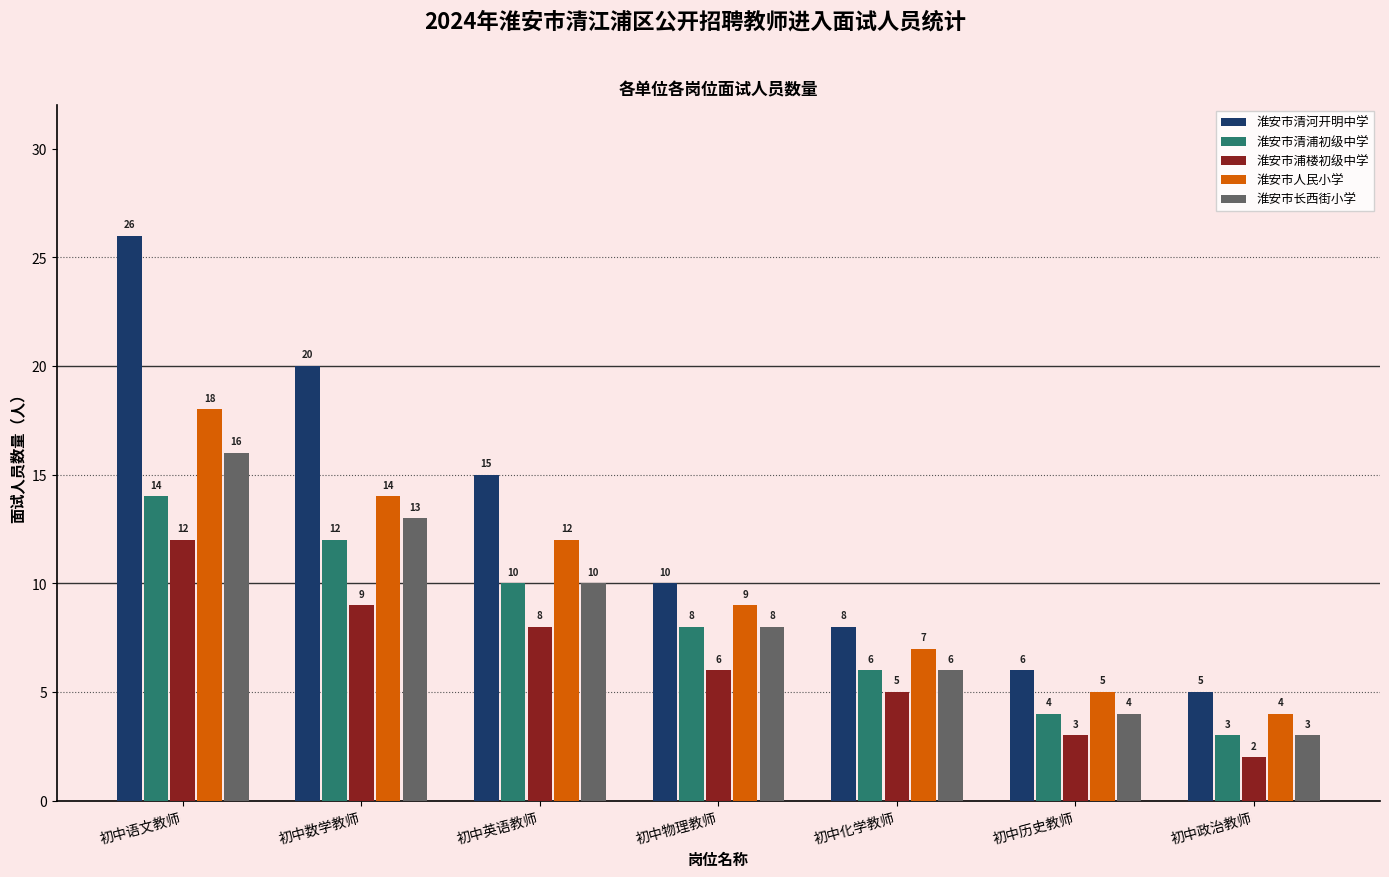

How many bars are there in total?

35